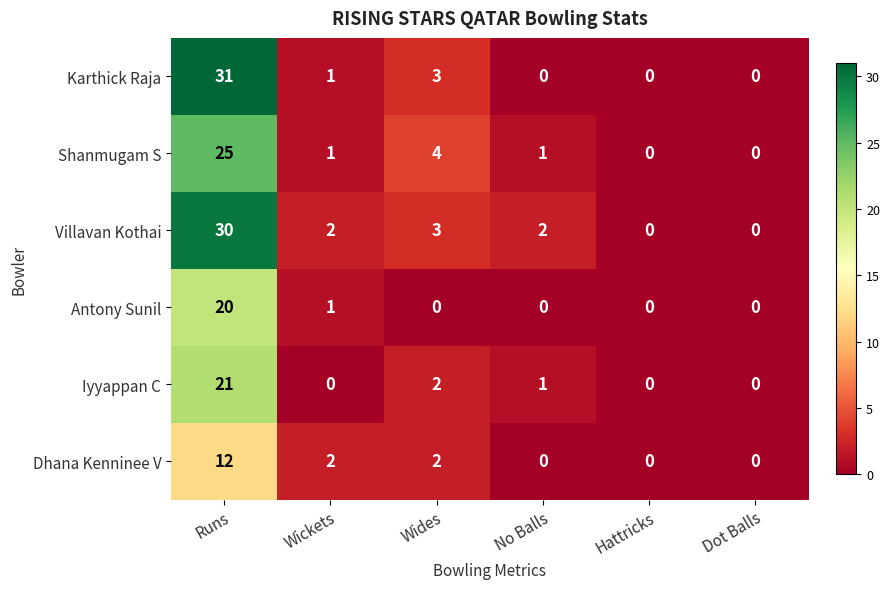

Rank the series by their maximum value, from lowest to highest.

Dhana Kenninee V, Antony Sunil, Iyyappan C, Shanmugam S, Villavan Kothai, Karthick Raja